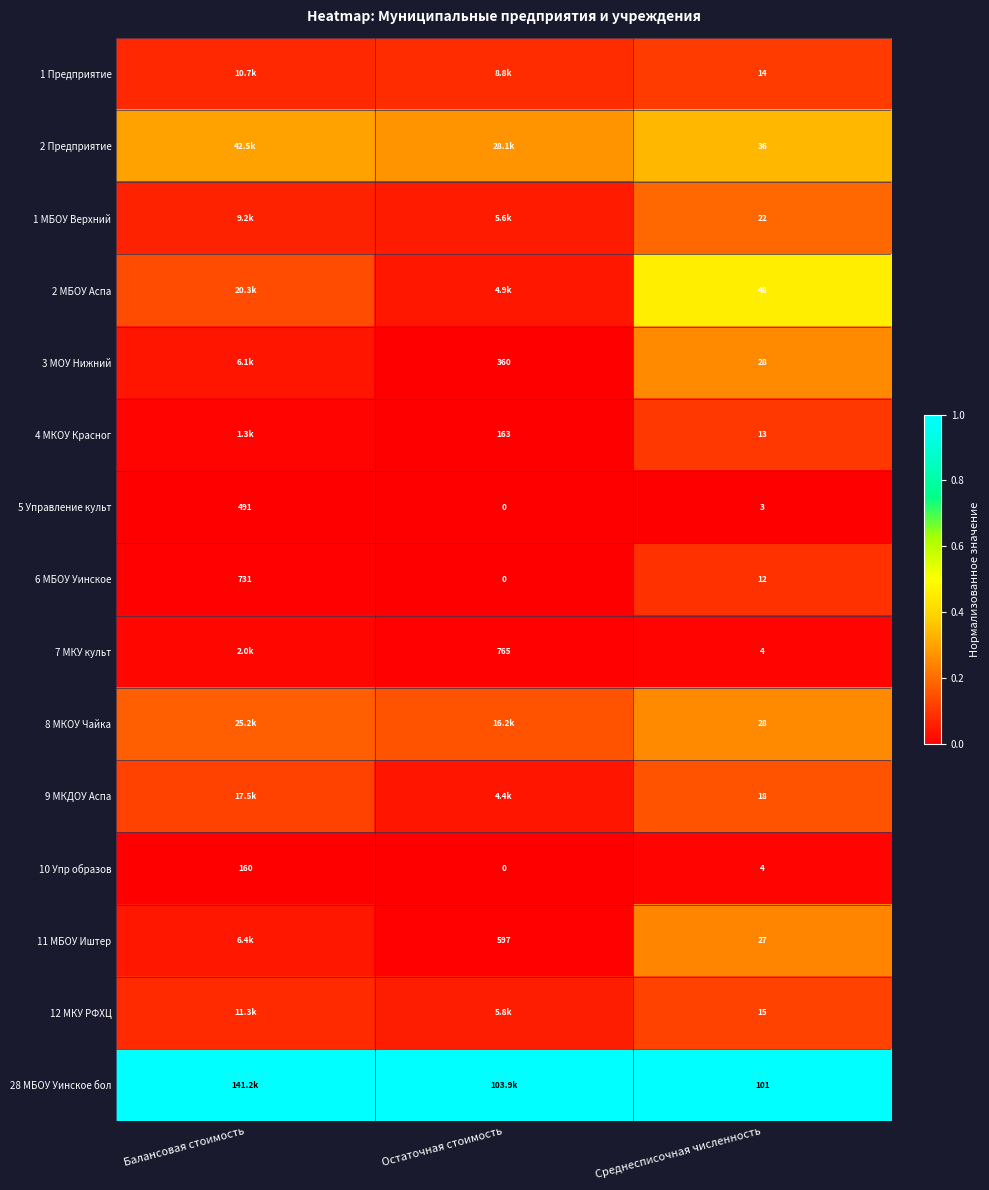

At which label is 5 Управление культ closest to 245?

Среднесписочная численность